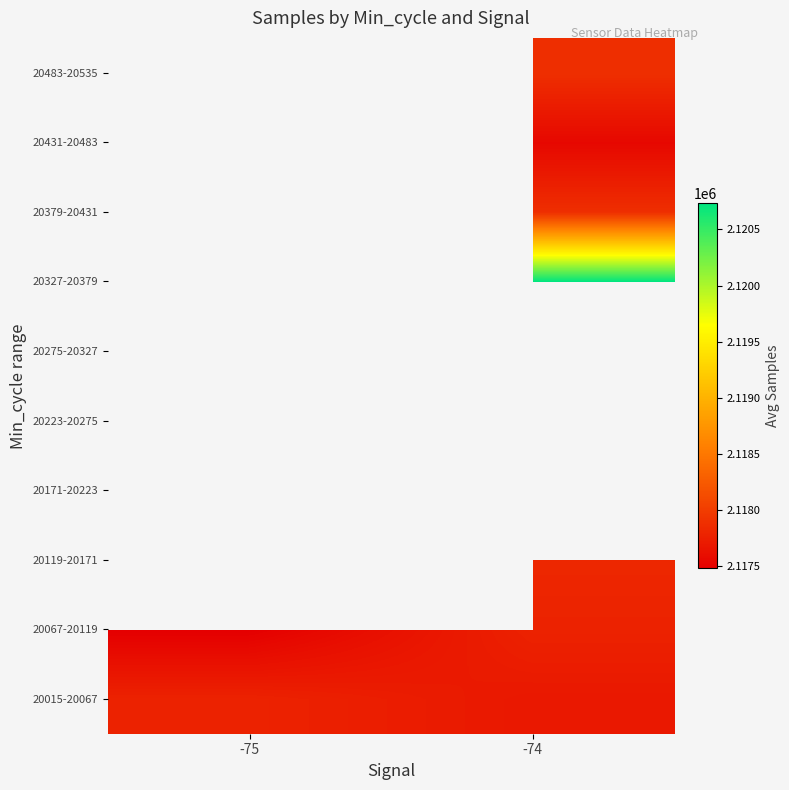

Count the number of categories in the chart.

2